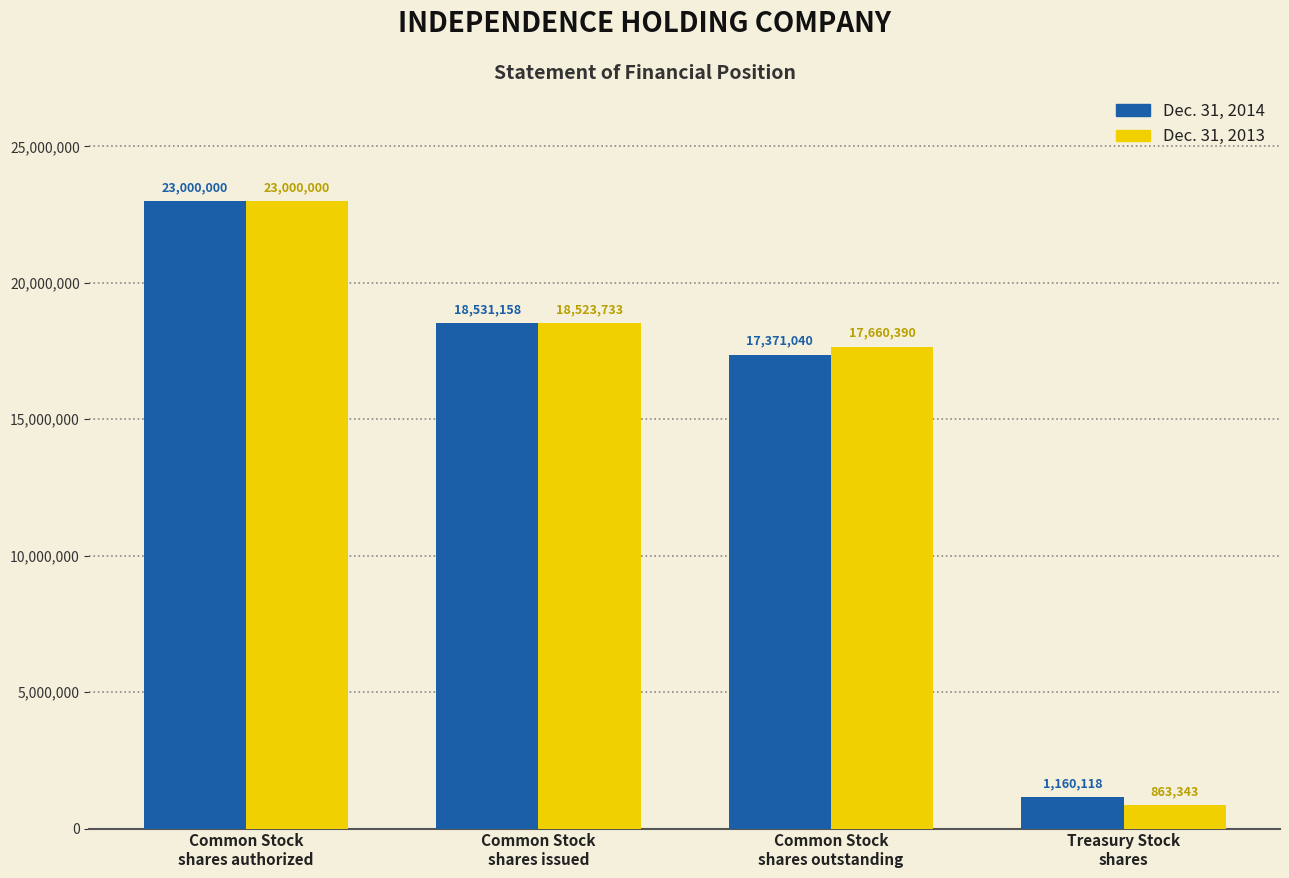

Which series has the widest spread of values?

Dec. 31, 2013